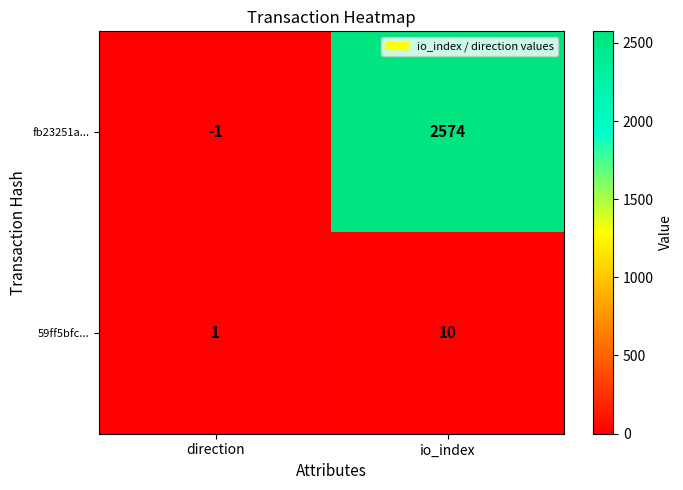

Which series has the largest total across all categories?

fb23251a...